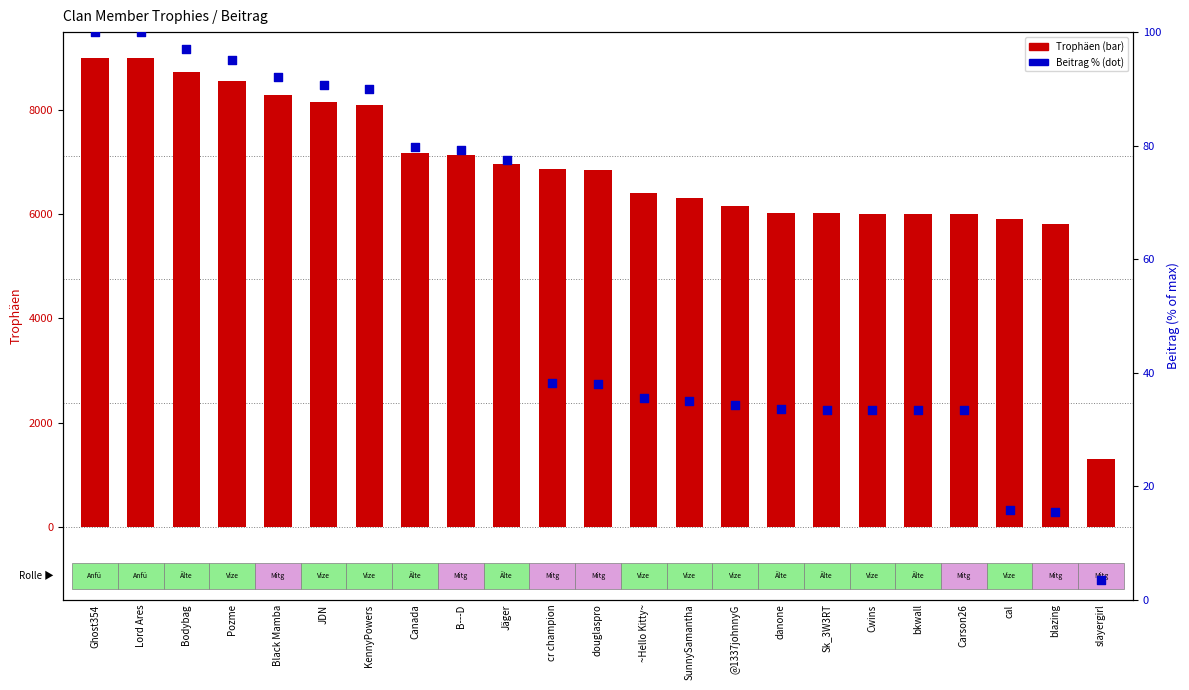

Which series contains the lowest Y value?

Beitrag %